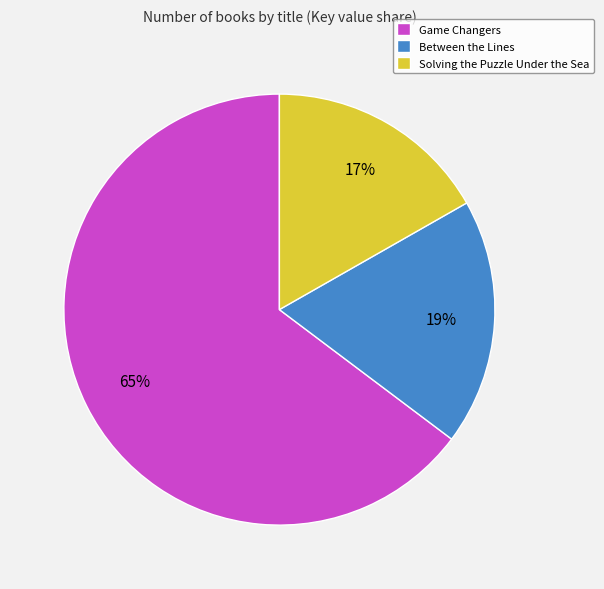

Which has a higher value, Game Changers or Between the Lines?

Game Changers